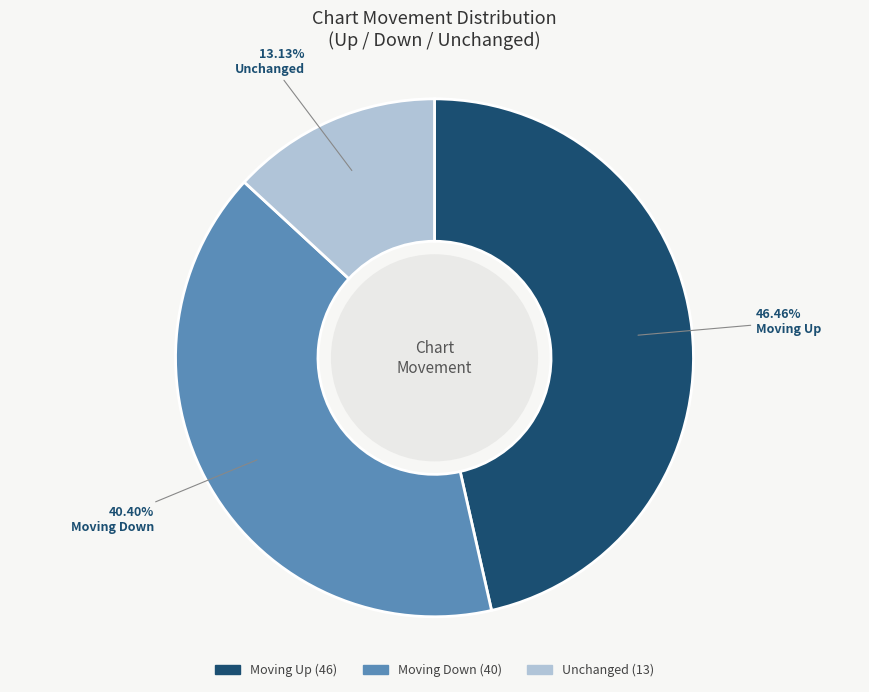

Which category has the smallest portion of the pie?

Unchanged